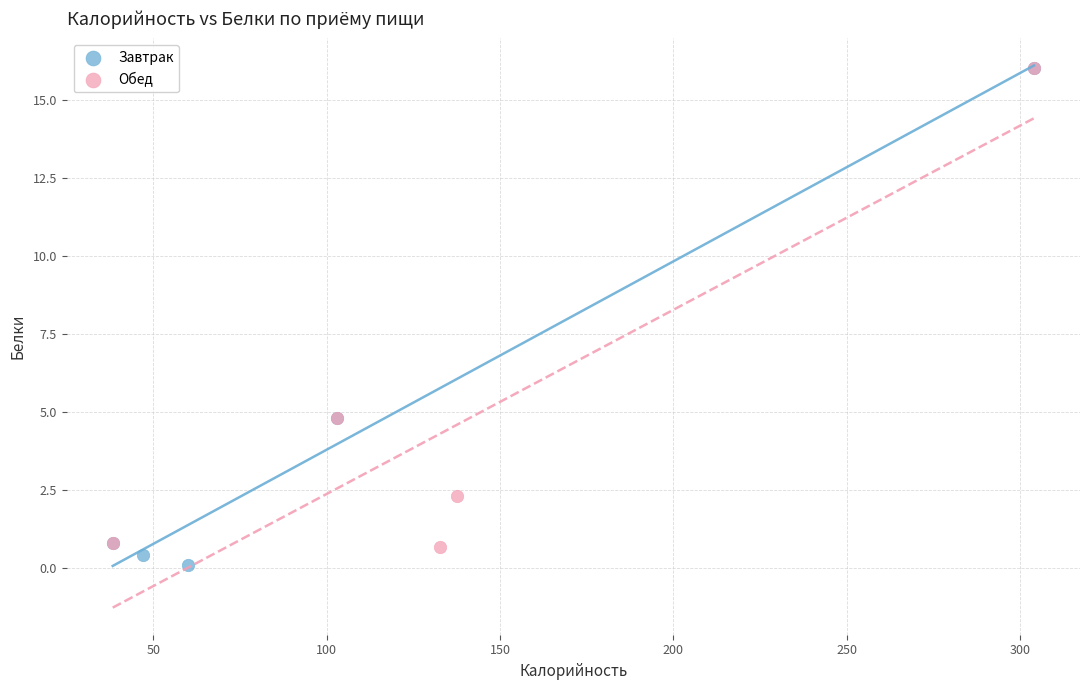

Which series has the widest spread of Y values?

Завтрак